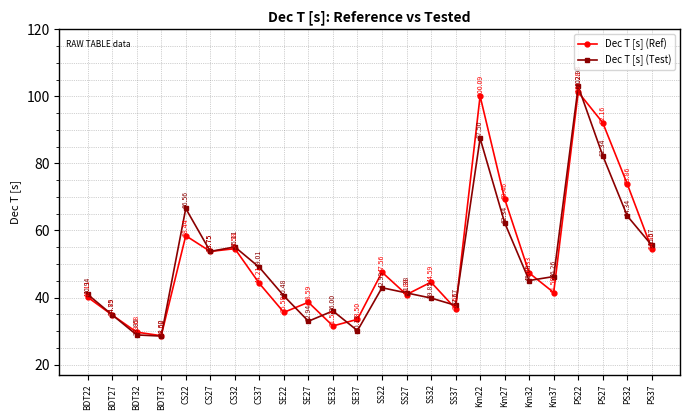

At which label is Dec T [s] (Test) closest to 65?

PS32